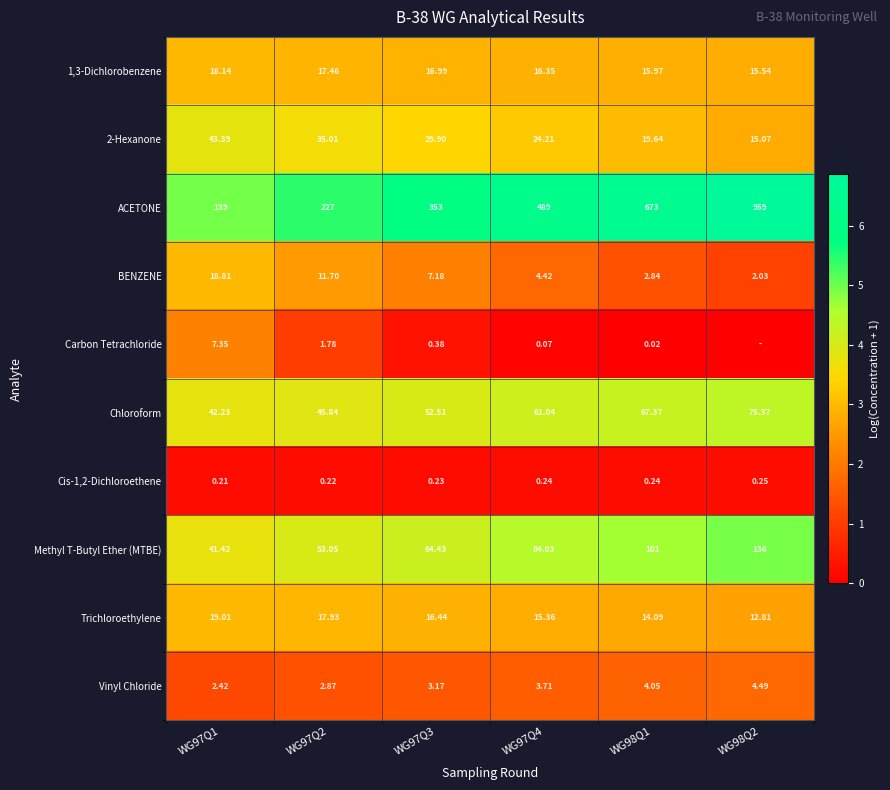

Is the value of Carbon Tetrachloride at WG97Q2 greater than the value of 1,3-Dichlorobenzene at WG97Q4?

No